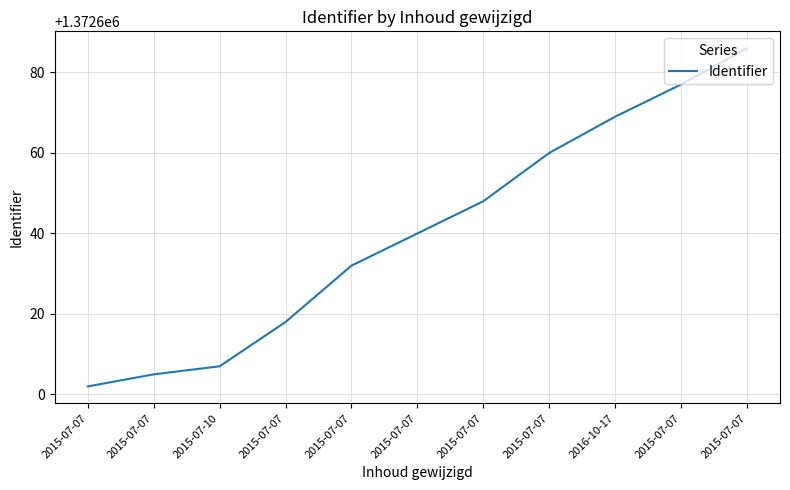

How many values are below 1372640?

5